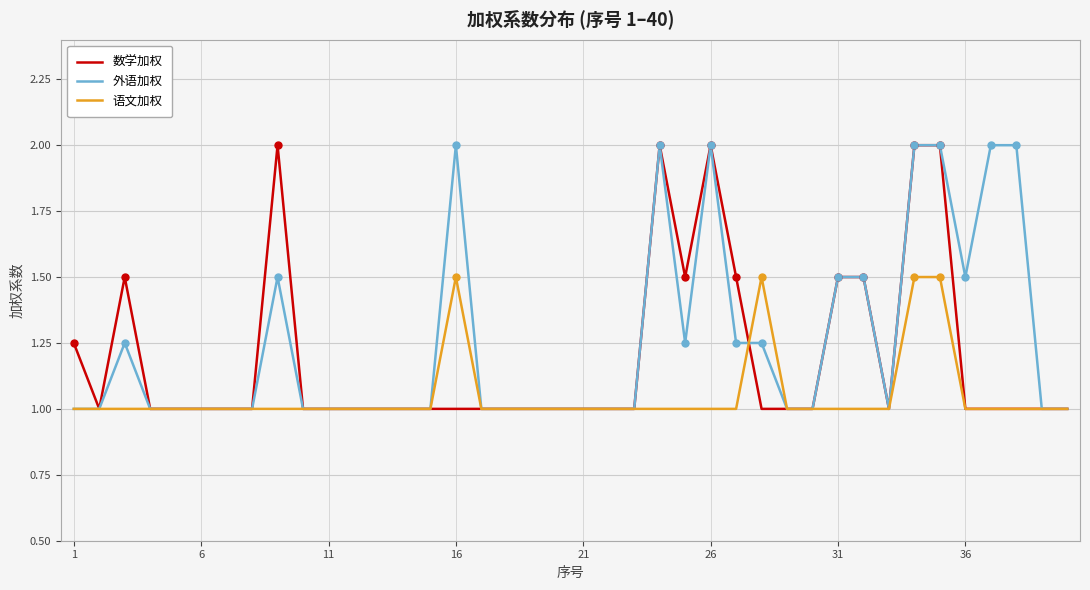

What is the highest value of the 外语加权 series?

2.0